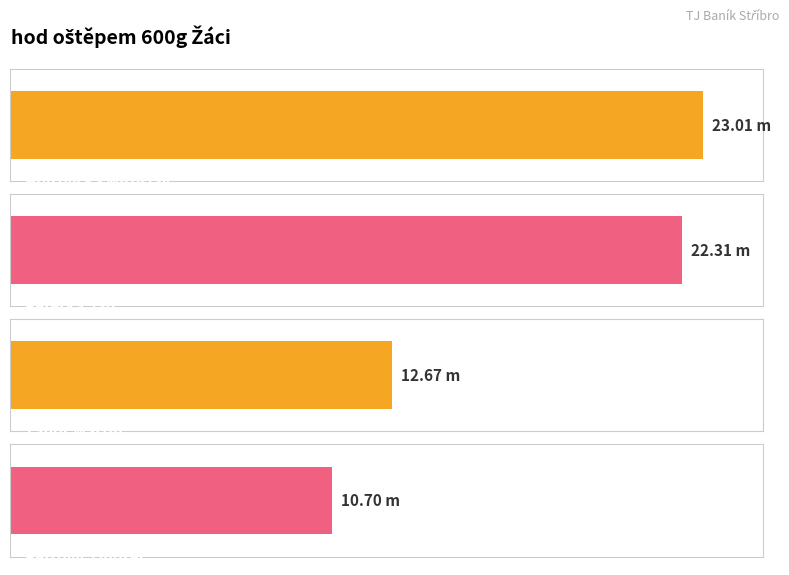

Reading left to right, list all the values displayed in this chart.

23.0	22.3	12.7	10.7